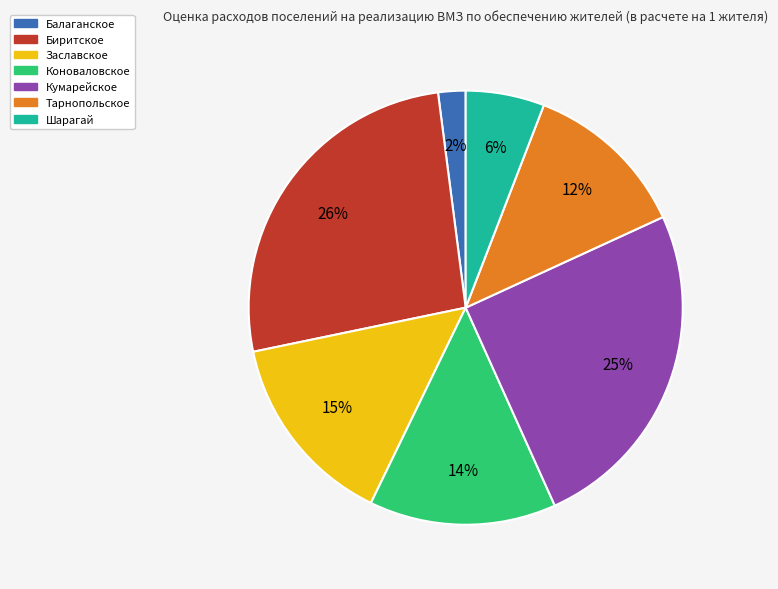

Does Тарнопольское represent more than half of the total?

No